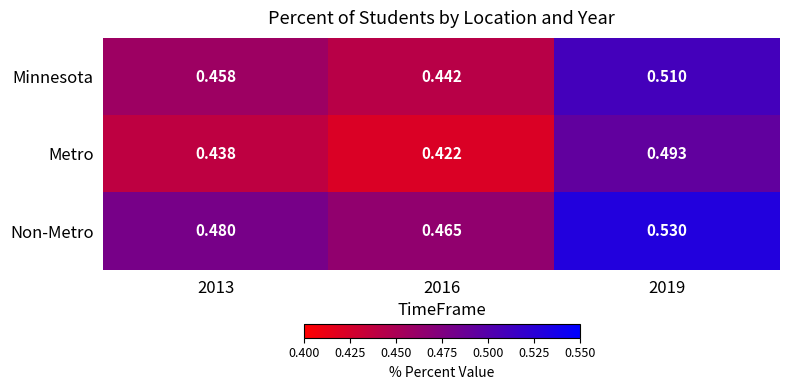

How many categories are shown in the chart?

3